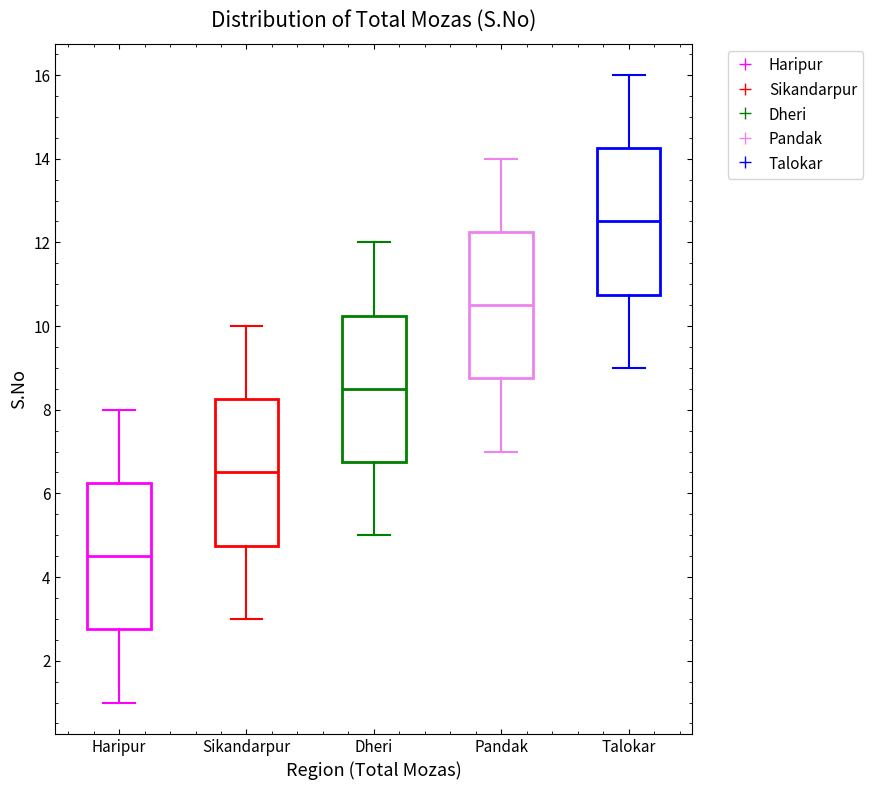

Reading left to right, read every box against the y-axis: the position of its median line, the range the box covers, and the ends of its whiskers. The values are not printed on the chart, so give them approximately, as read against the axis.

Haripur: median 4.6, box 2.8 to 6.2, whiskers 1.0 to 8.0
Sikandarpur: median 6.6, box 4.8 to 8.2, whiskers 3.0 to 10.0
Dheri: median 8.6, box 6.8 to 10.2, whiskers 5.0 to 12.0
Pandak: median 10.6, box 8.8 to 12.2, whiskers 7.0 to 14.0
Talokar: median 12.6, box 10.8 to 14.2, whiskers 9.0 to 16.0